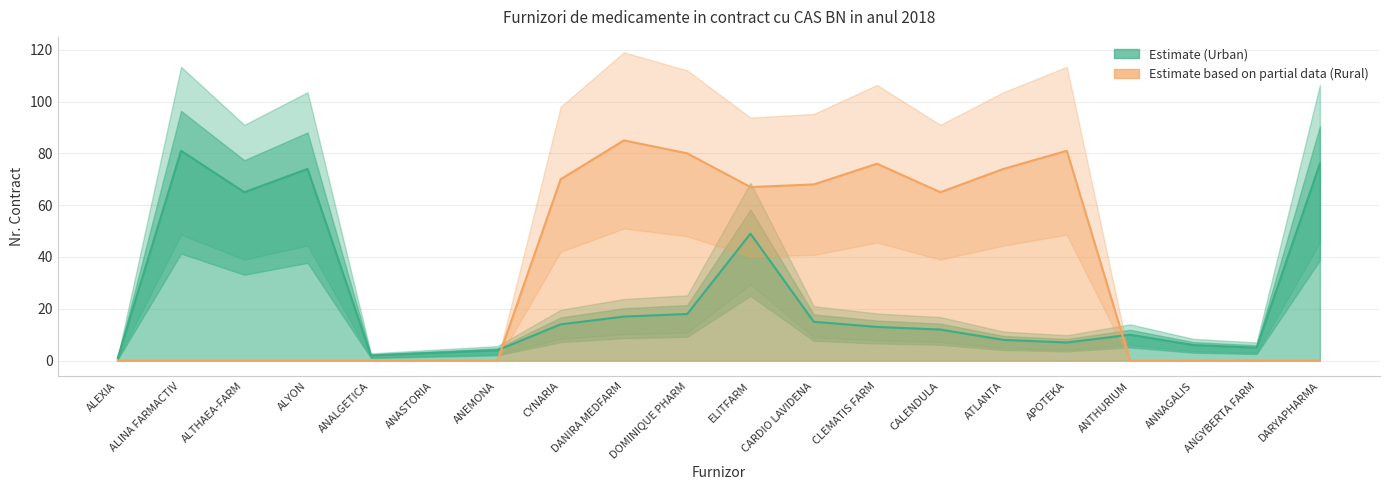

How many intersections are there between Urban (Estimate) and Rural (Partial)?

2